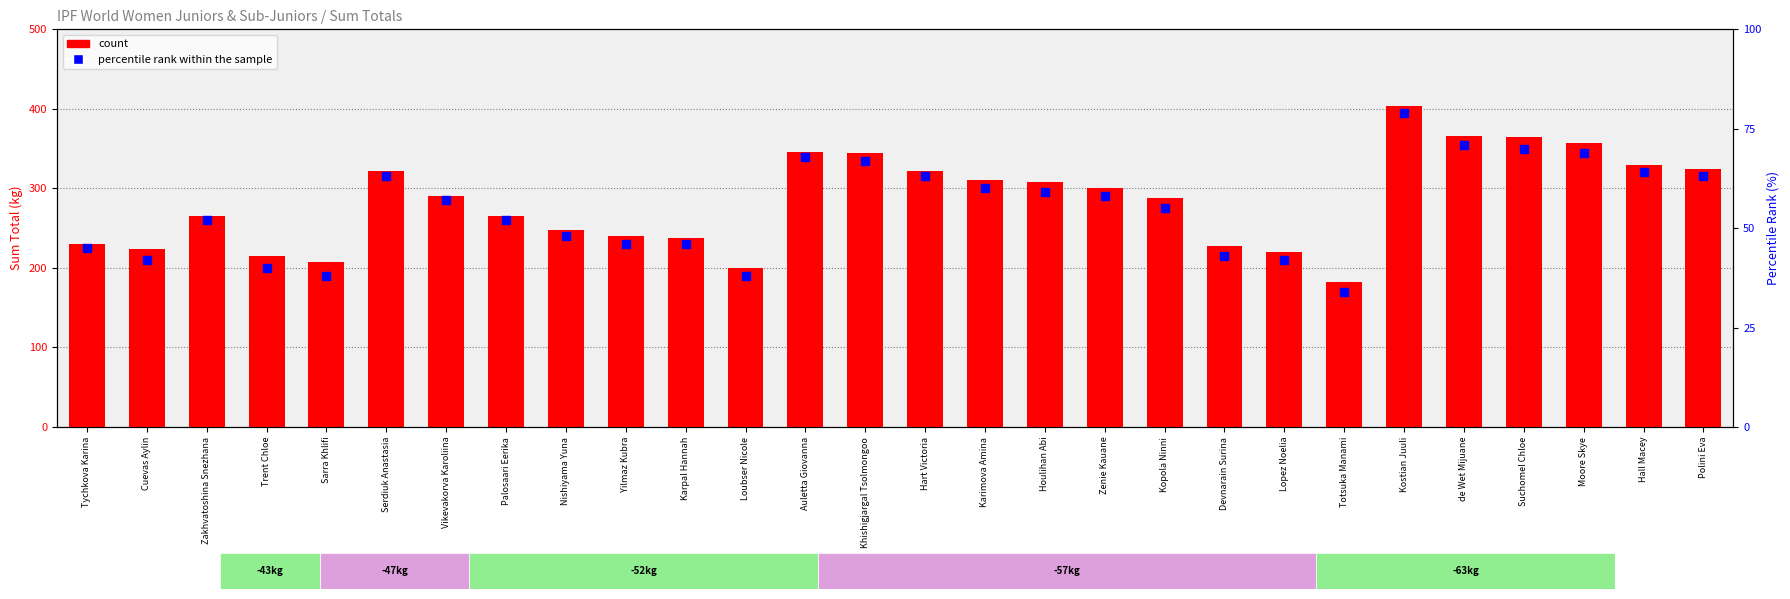

What are all the series names shown in the legend?

count, percentile rank within the sample